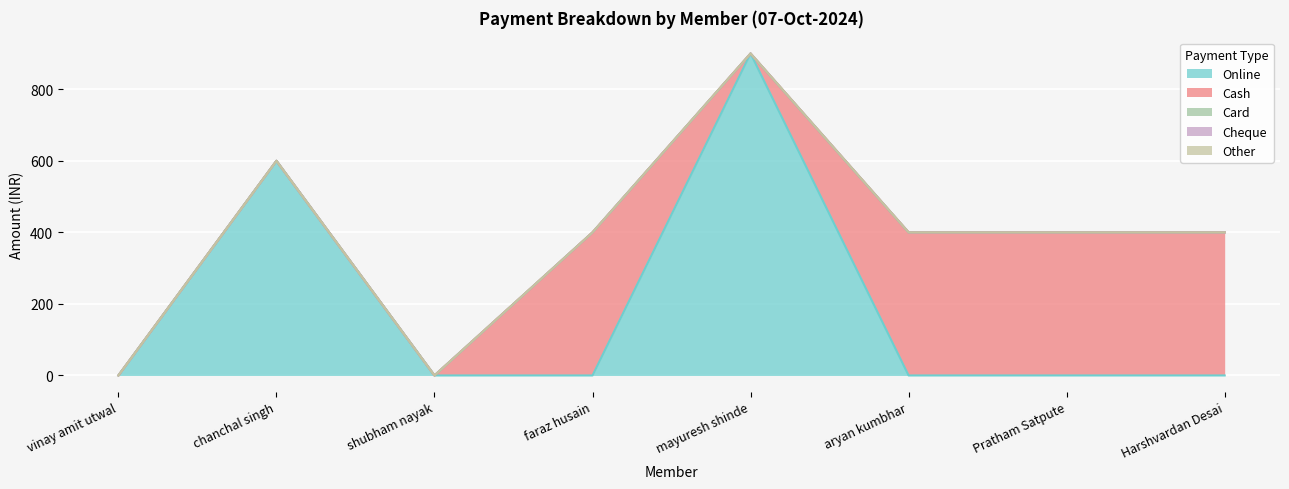

What is the label of the 2nd point from the right?

Pratham Satpute